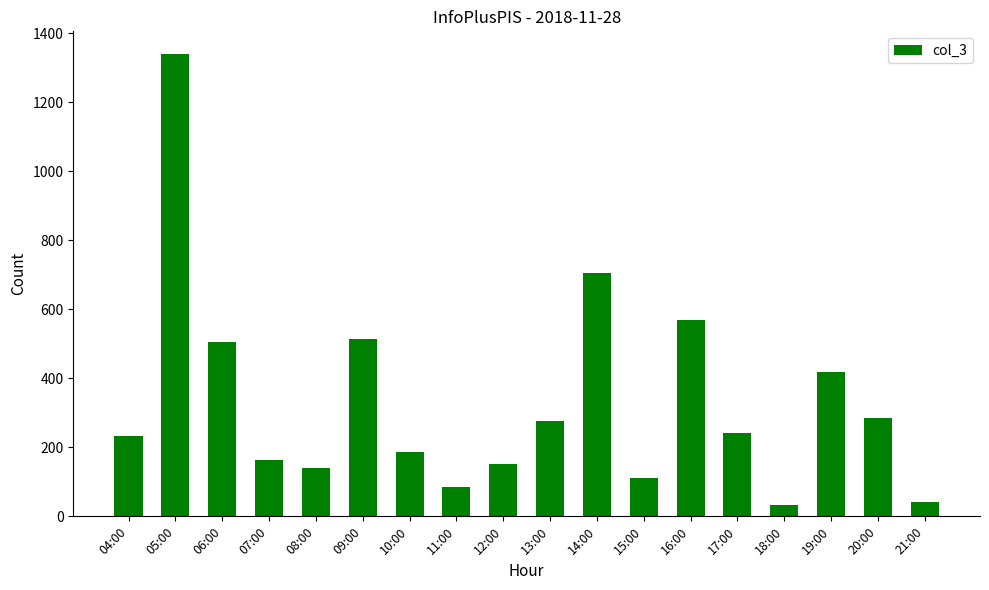

Is it true that the value at 08:00 is 139?

True